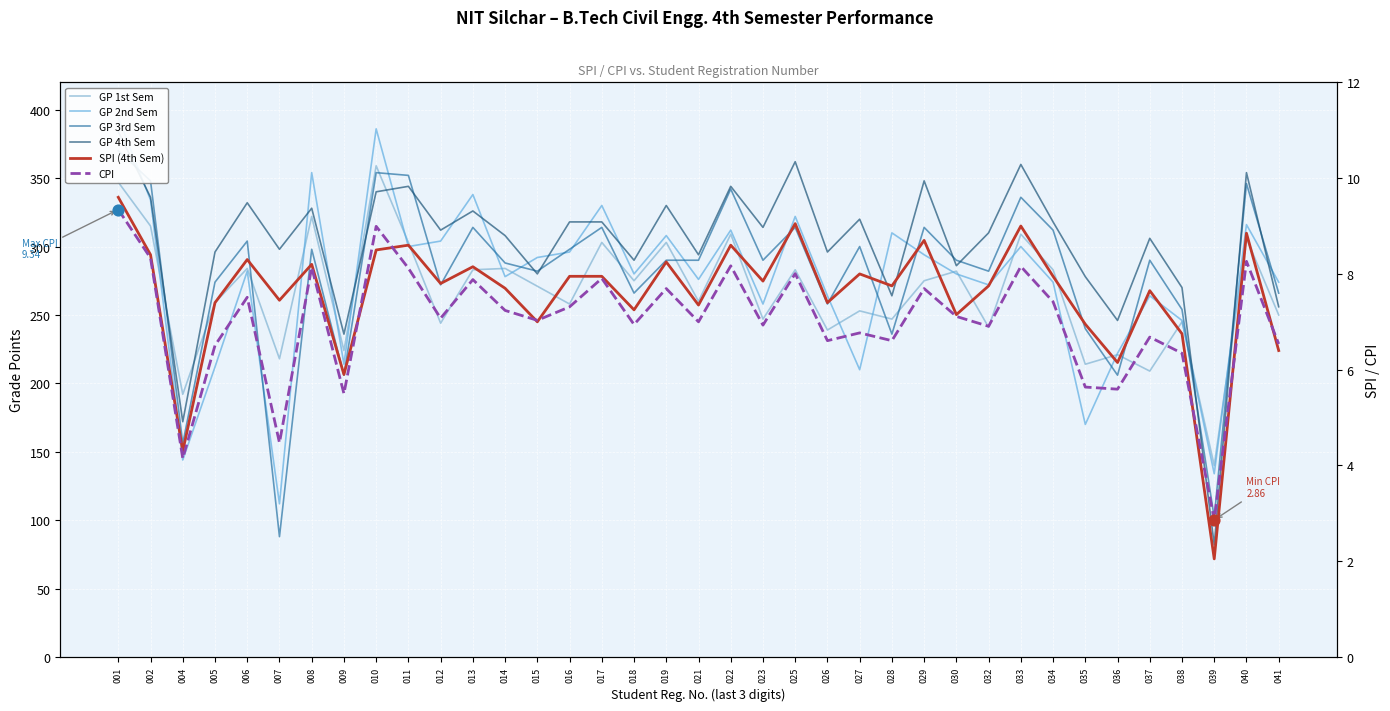

At which category is the sum across all series the highest?

001